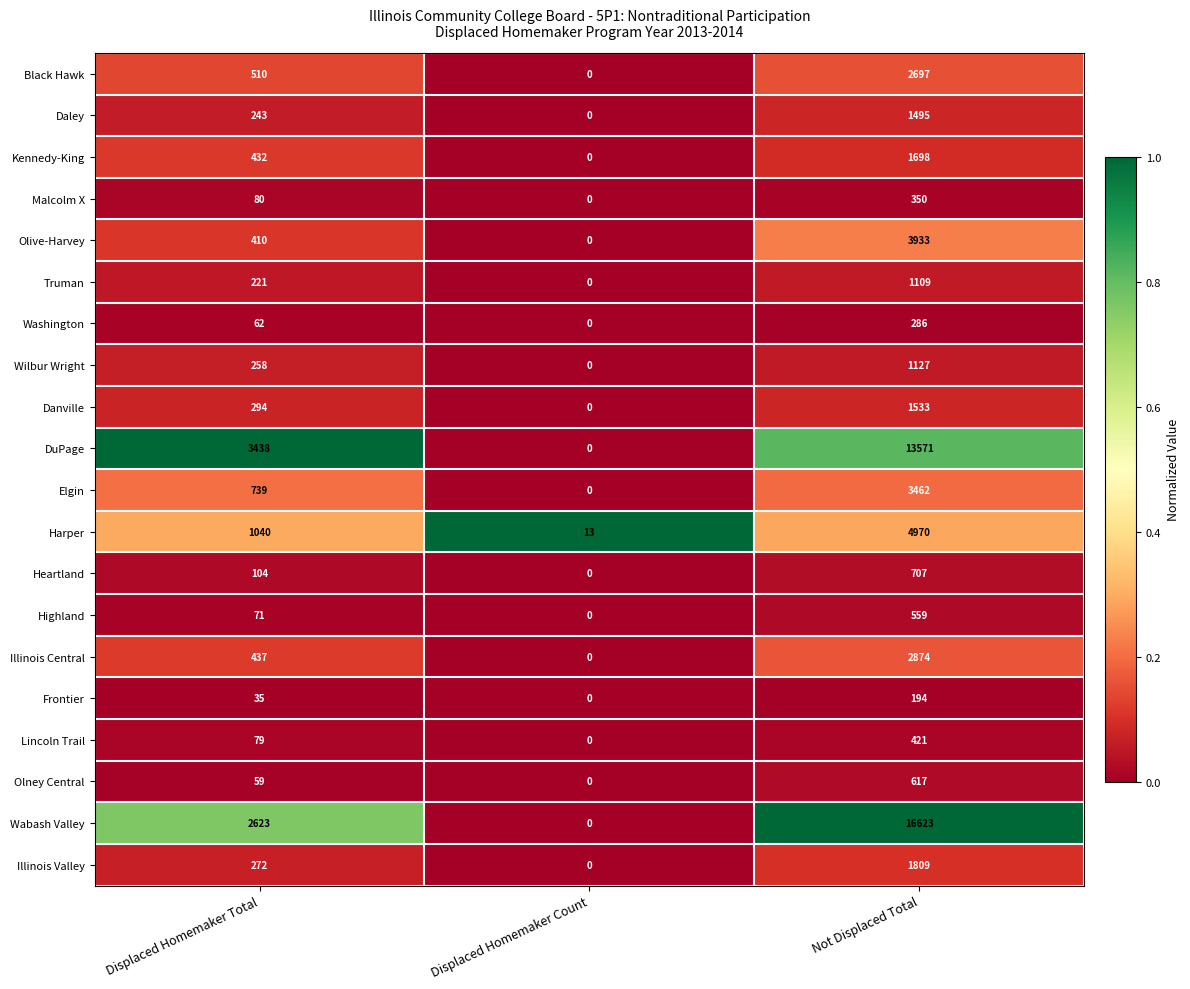

What is the difference between the highest and lowest values at Displaced Homemaker Total?

3403